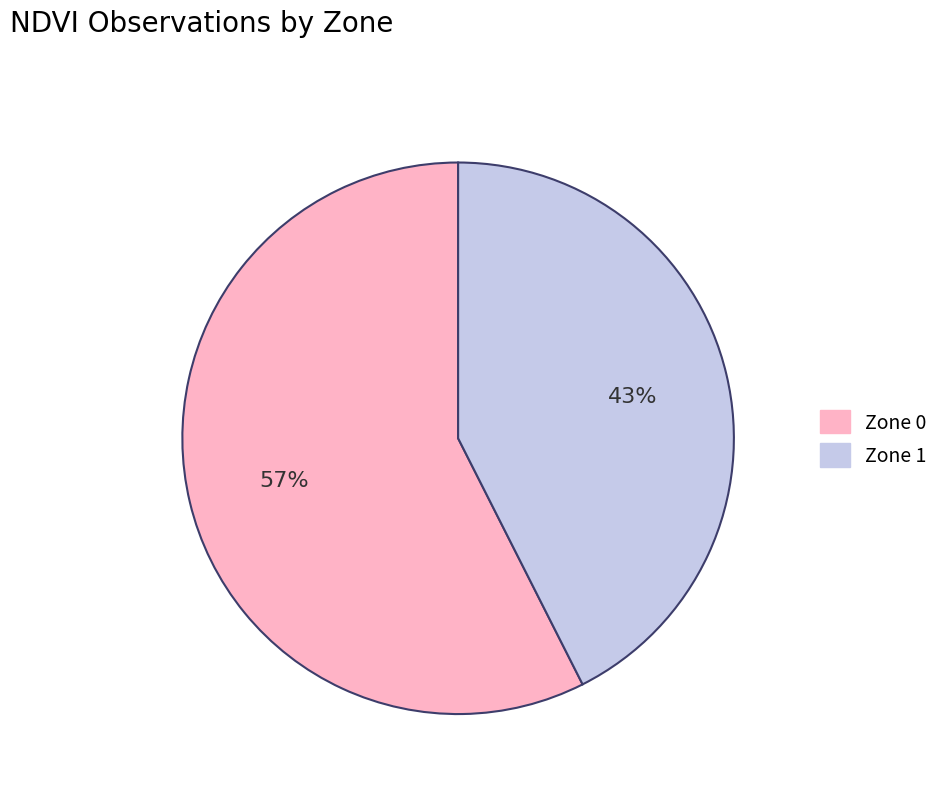

Rank the categories by value from lowest to highest.

Zone 1, Zone 0